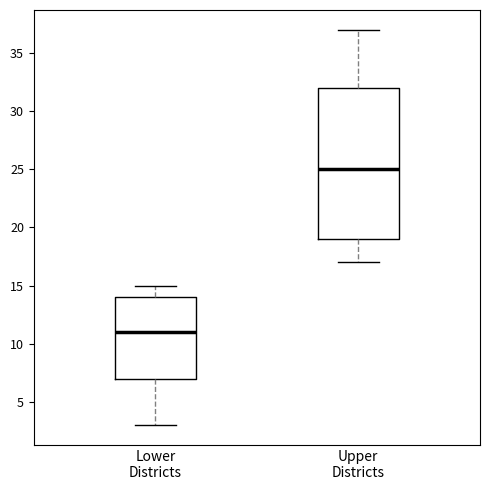

Which box has the highest median line?

Upper Districts